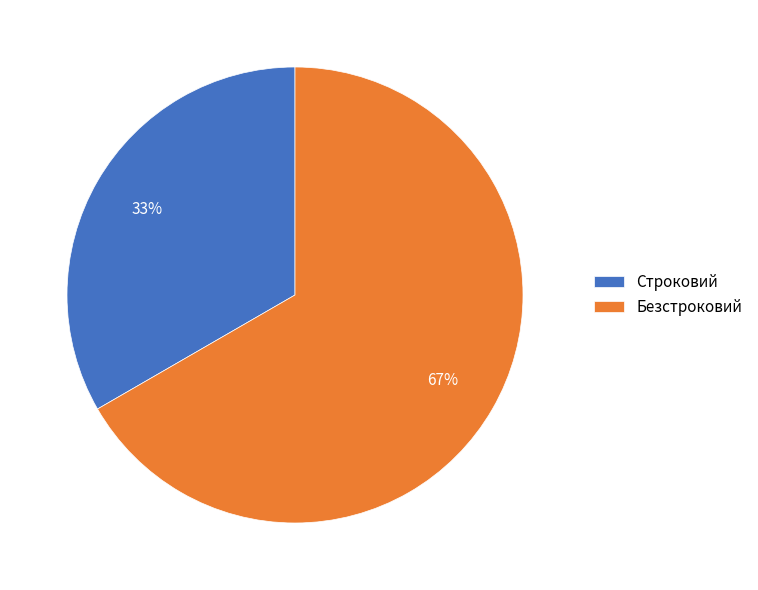

Which slice is the smallest?

Строковий